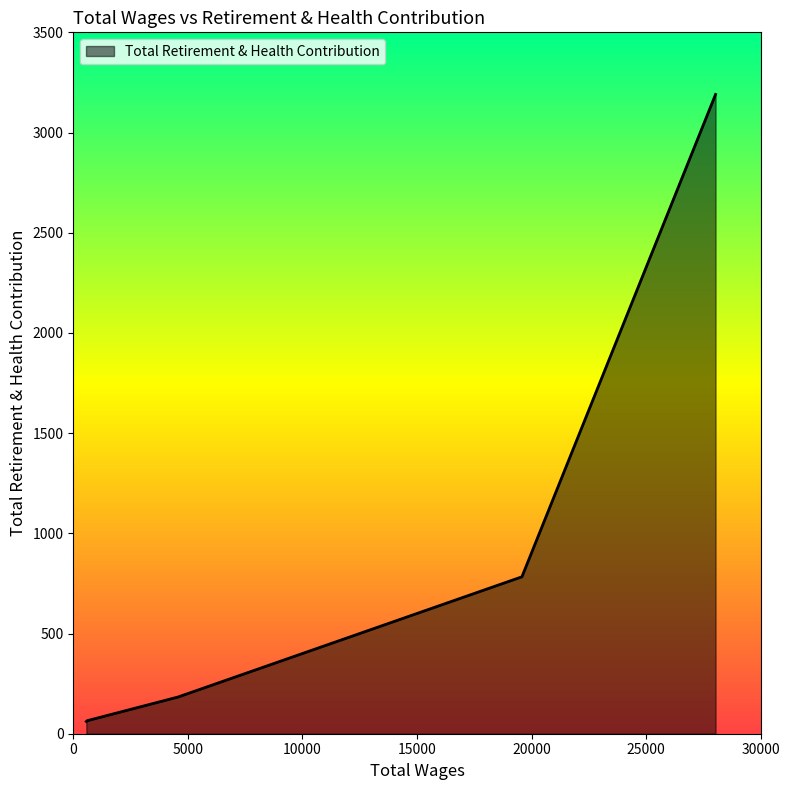

True or false: the data has more than 0 interior local peaks.

False